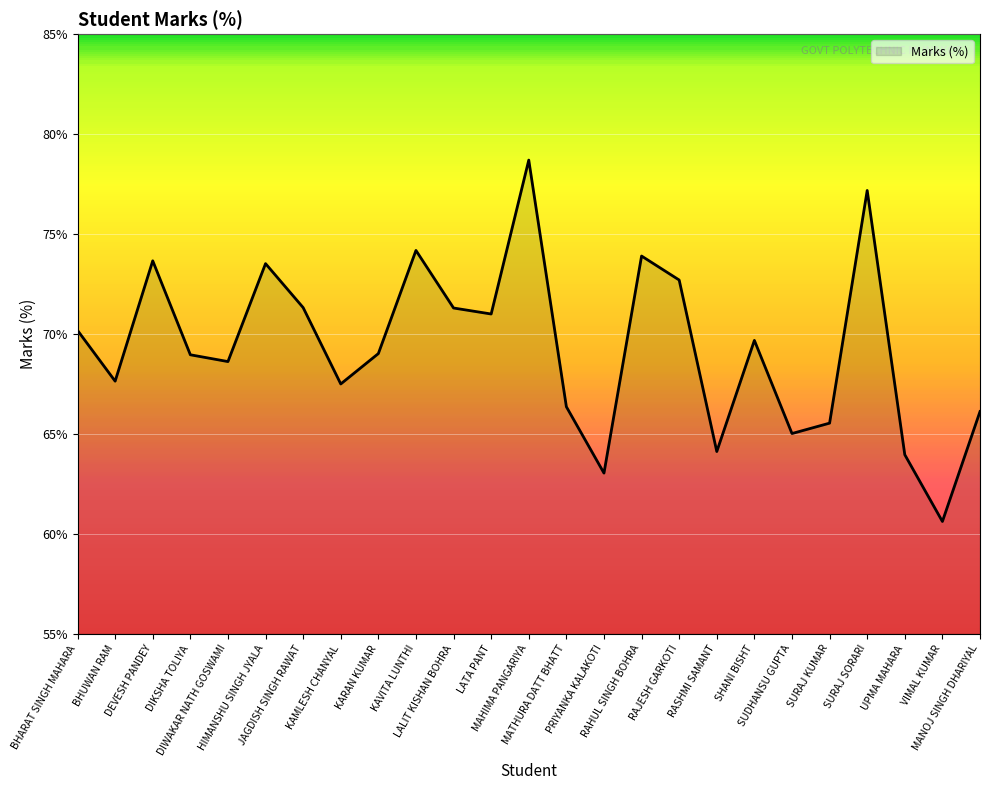

The value at MATHURA DATT BHATT is 88.0. True or false?

False